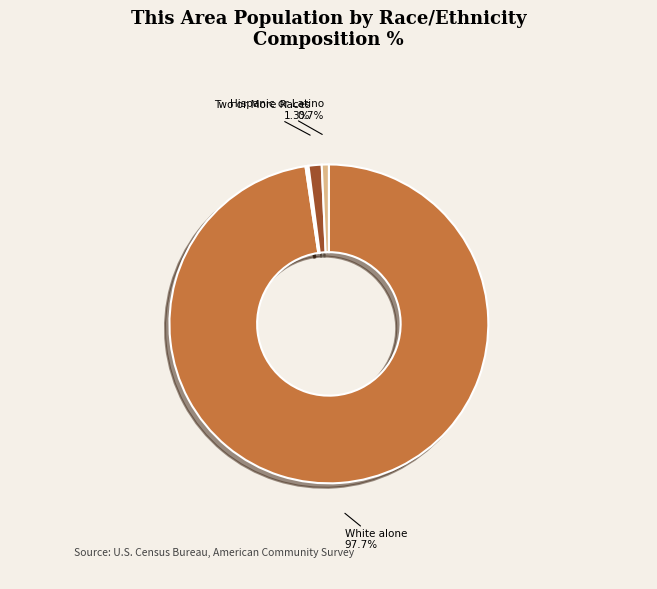

What is the largest slice in the pie chart?

White alone